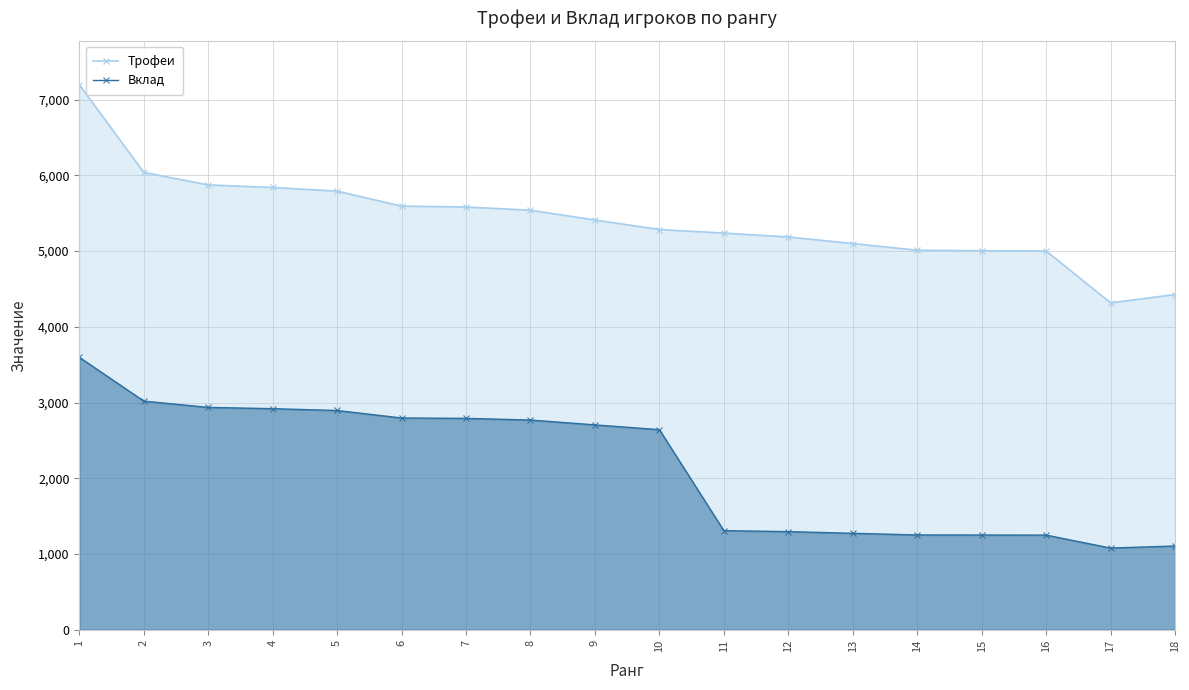

At how many categories does at least one series exceed 4239?

18